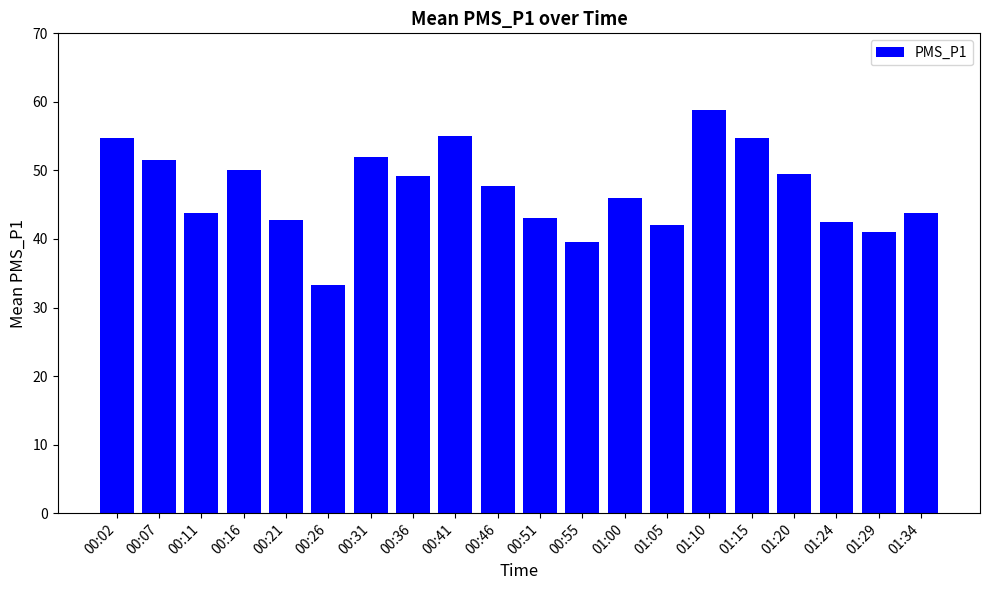

Which category has the lowest value across all series?

00:26